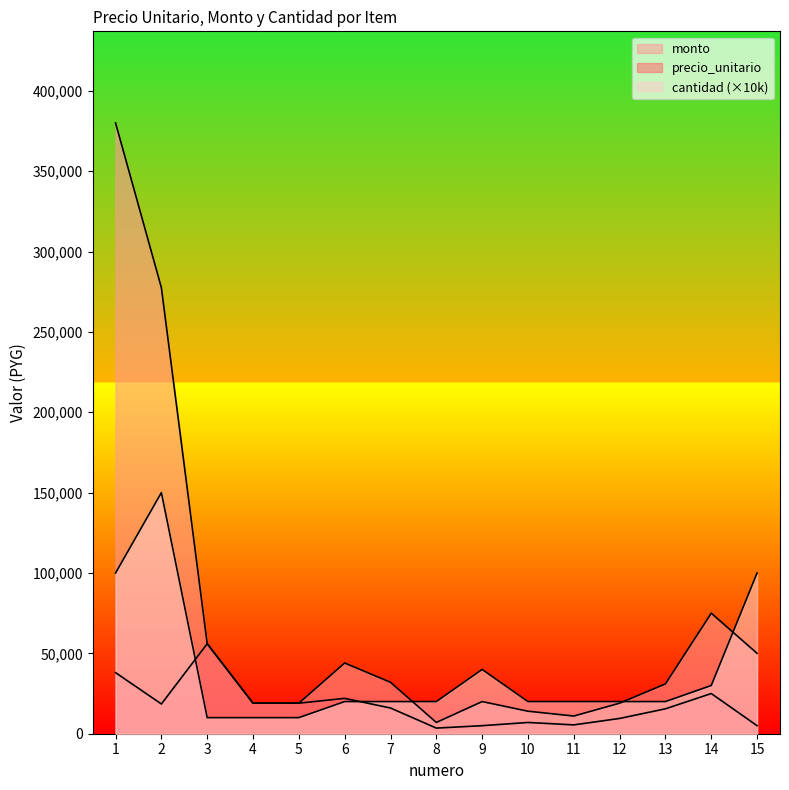

Which series changed the most between 11 and 14?

monto